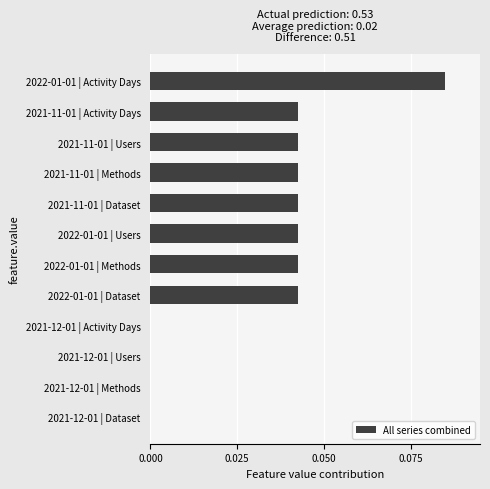

At which category does the chart reach its peak across all series?

2022-01-01 | Activity Days